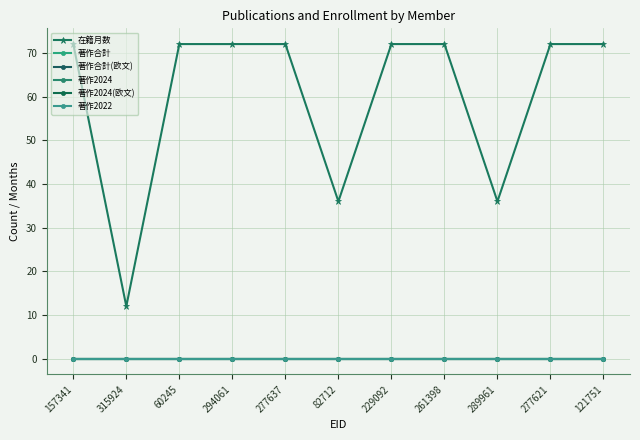

At which category is the sum across all series the highest?

157341